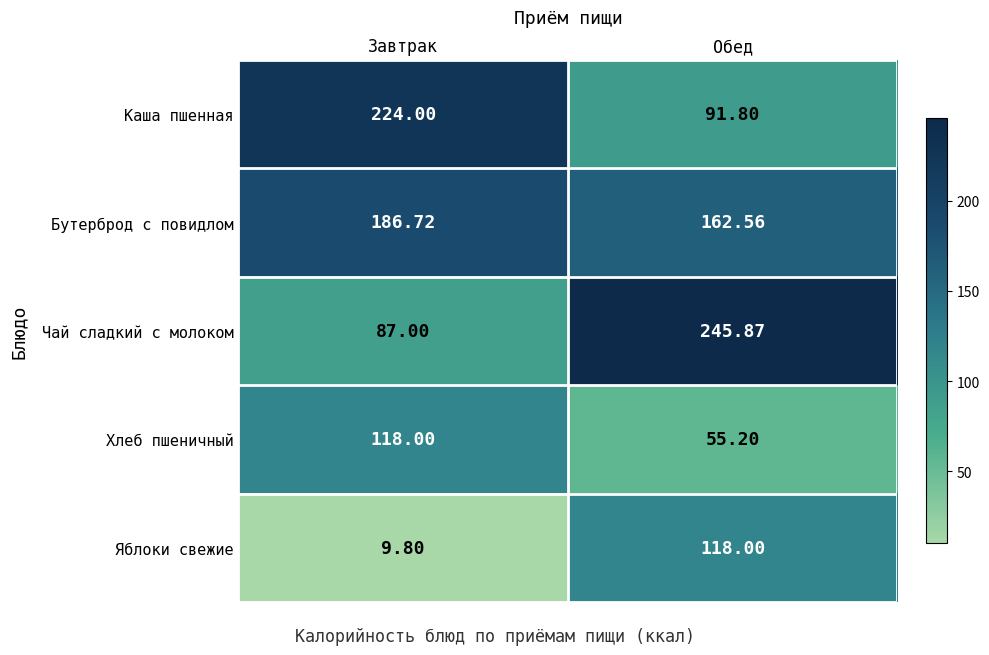

At which label is Каша пшенная closest to 157?

Обед